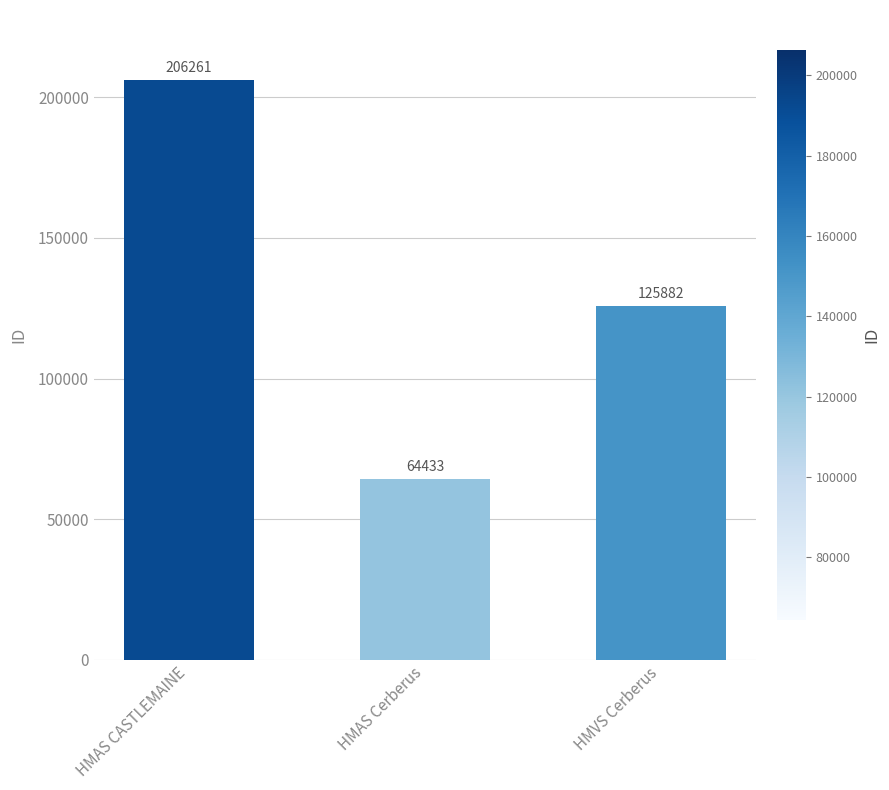

What is the sum of the values at HMAS Cerberus and HMAS CASTLEMAINE?

270694